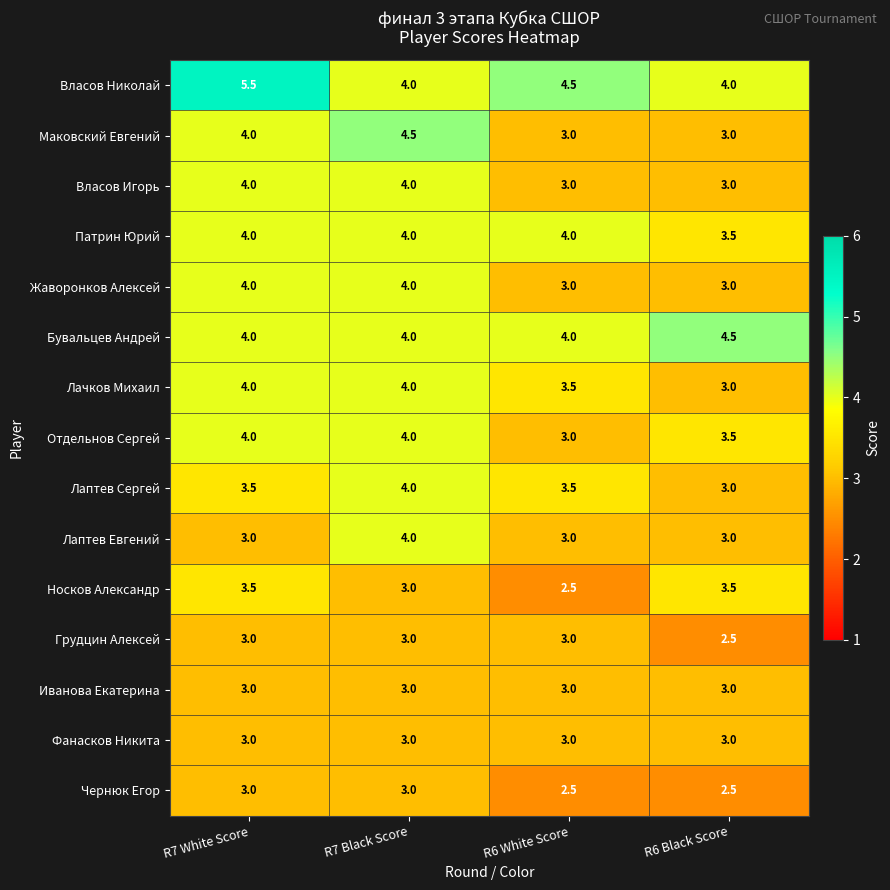

What is the spread (max minus min) of values at R6 White Score?

2.0